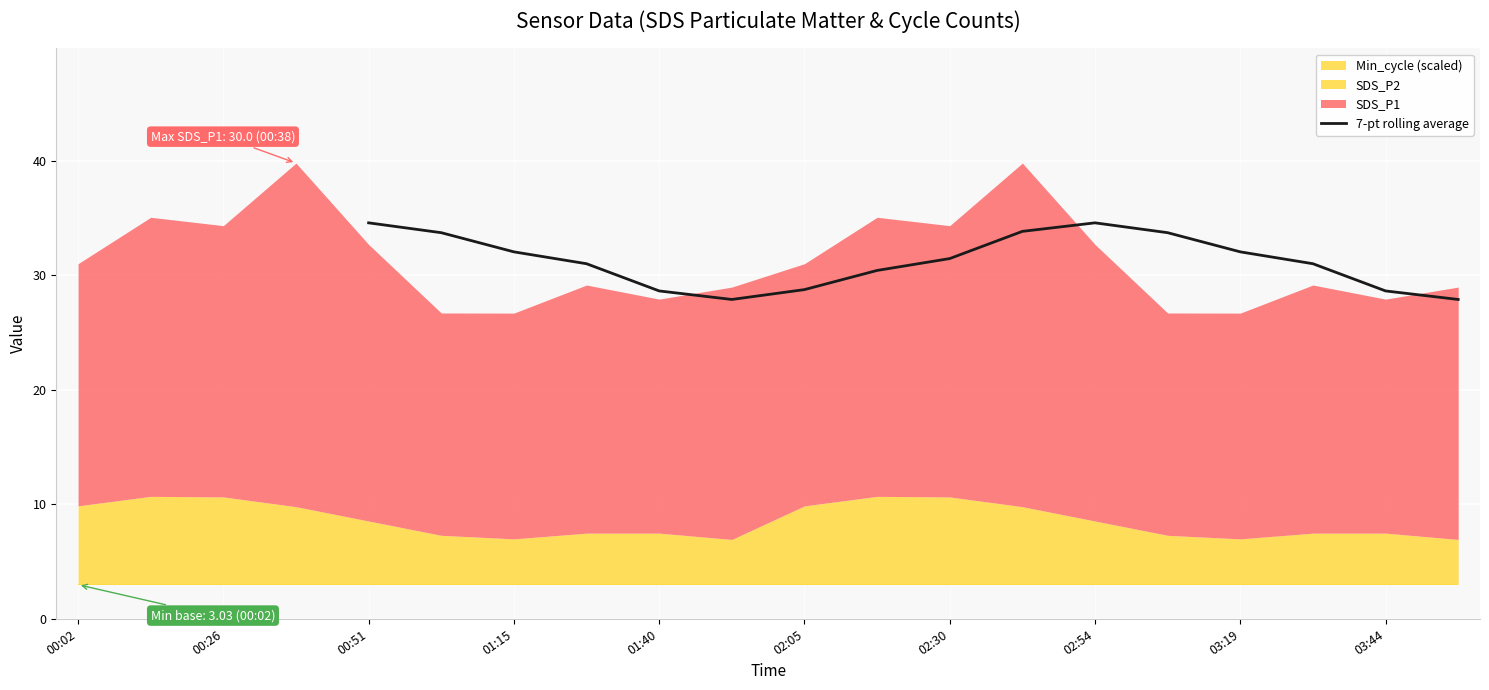

What is the lowest value of the 7-pt rolling average series?

27.9